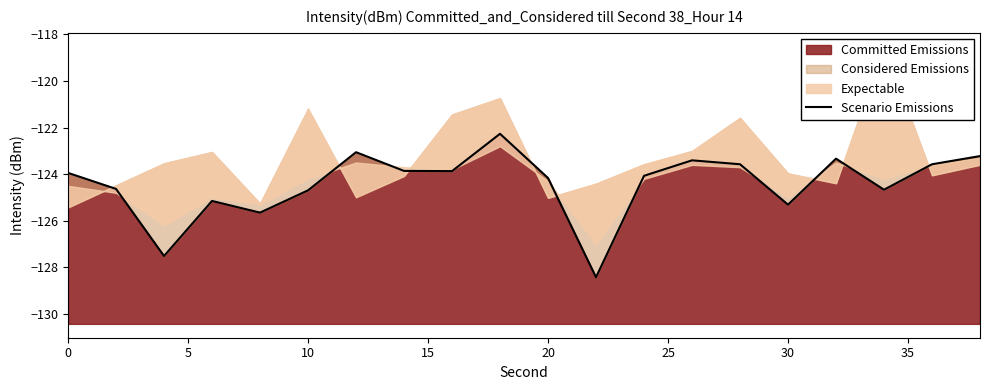

What is the highest value of the Committed Emissions series?

-122.3